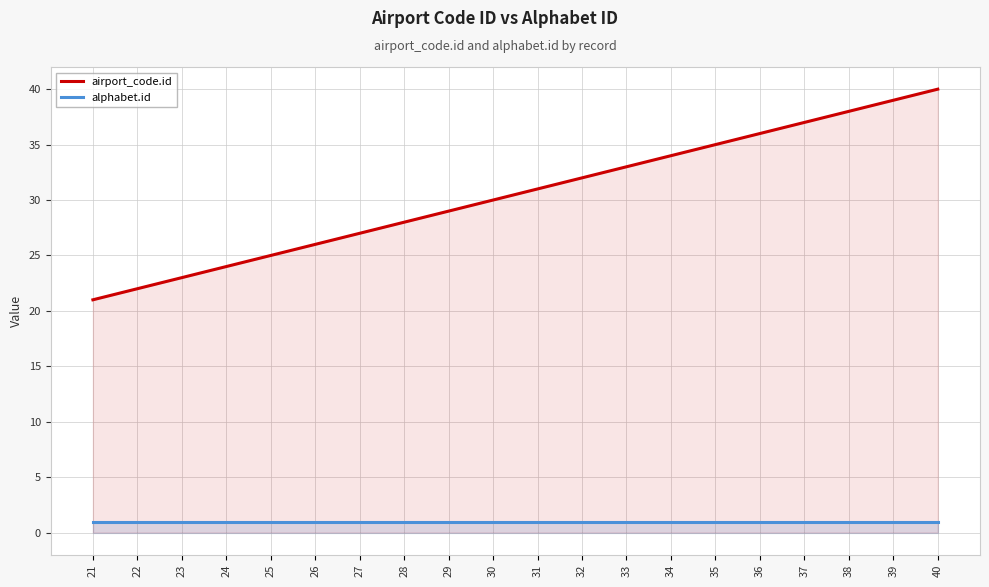

What is the spread (max minus min) of values at 25?

24